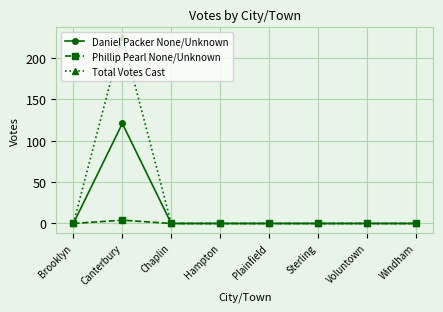

Rank the series by their average value, from highest to lowest.

Total Votes Cast, Daniel Packer None/Unknown, Phillip Pearl None/Unknown